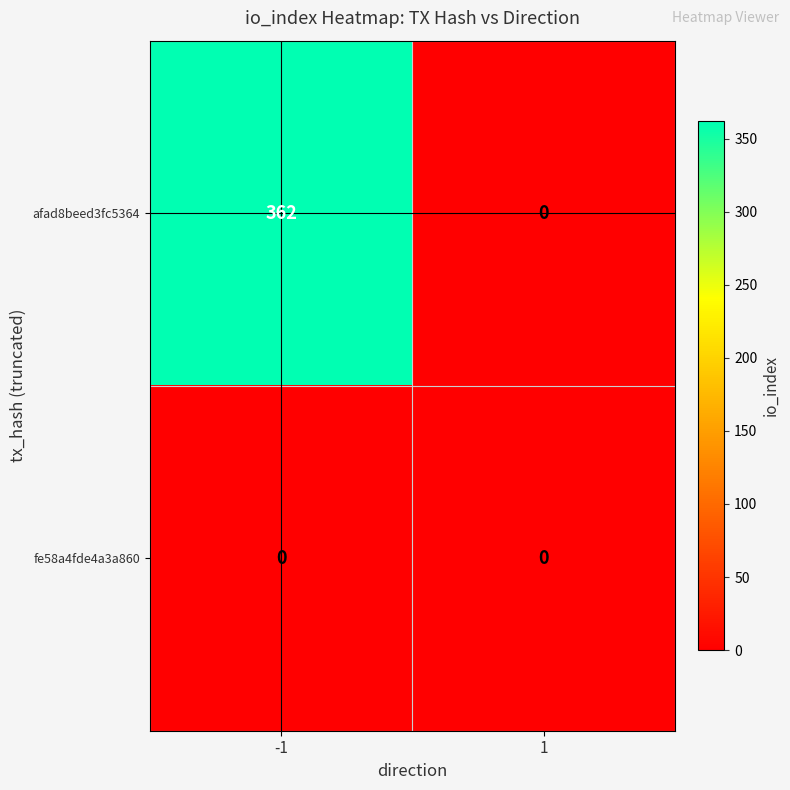

What is the approximate value of afad8beed3fc5364 at -1, to the nearest 50?

350